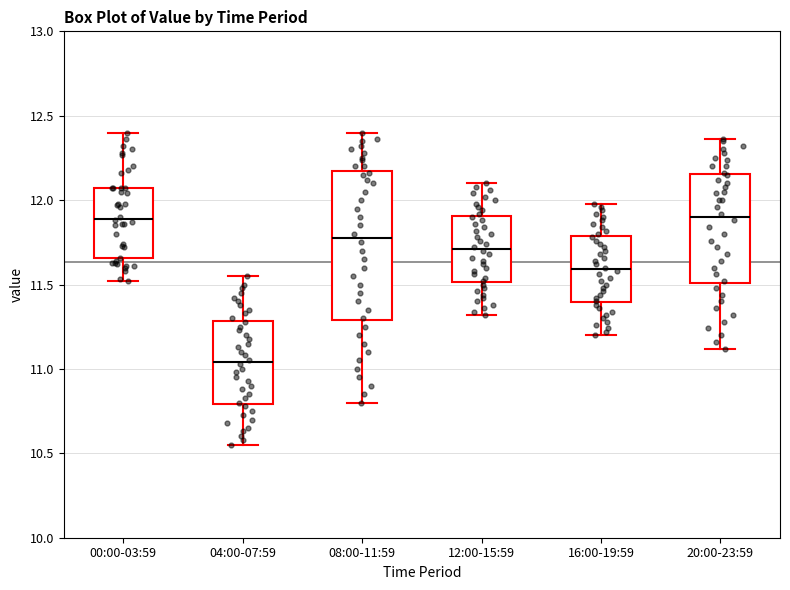

Where is the lower edge of the box for 08:00-11:59 on the y-axis? The values are not printed on the chart, so give them approximately, as read against the axis.

11.30